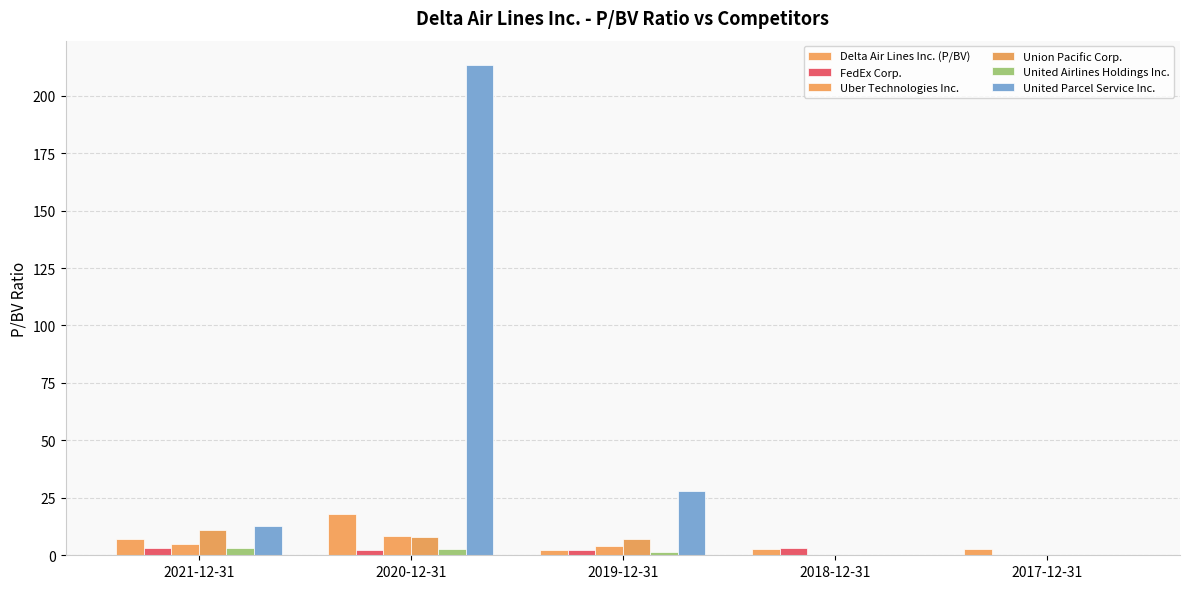

Reading left to right, list all the values displayed in this chart.

Delta Air Lines Inc. (P/BV): 7.0	18.0	2.5	2.5	2.7
FedEx Corp.: 3.3	2.4	2.5	3.1	0.0
Uber Technologies Inc.: 4.7	8.2	4.0	0.0	0.0
Union Pacific Corp.: 10.9	8.1	7.0	0.0	0.0
United Airlines Holdings Inc.: 3.1	2.9	1.5	0.0	0.0
United Parcel Service Inc.: 12.8	213.3	28.0	0.0	0.0